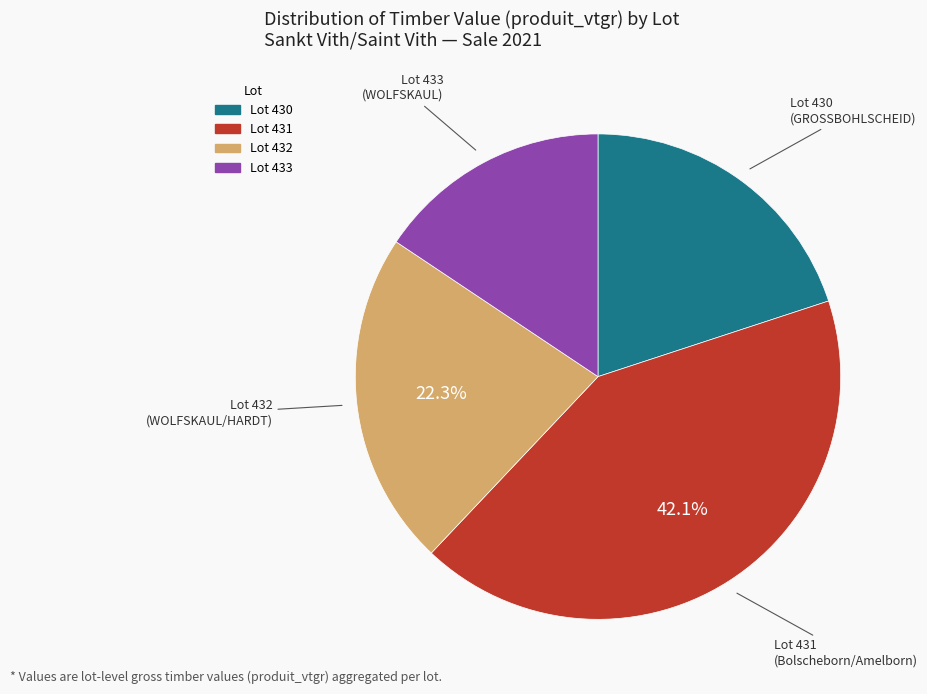

Does any single category account for the majority?

No